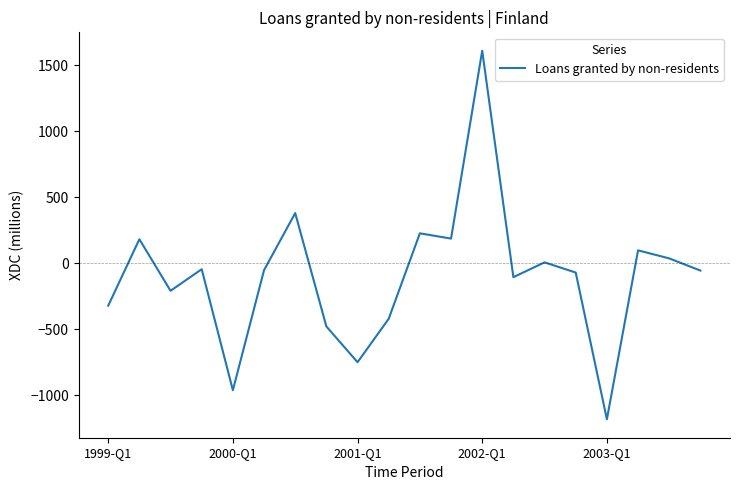

What is the minimum value shown in the chart?

-1182